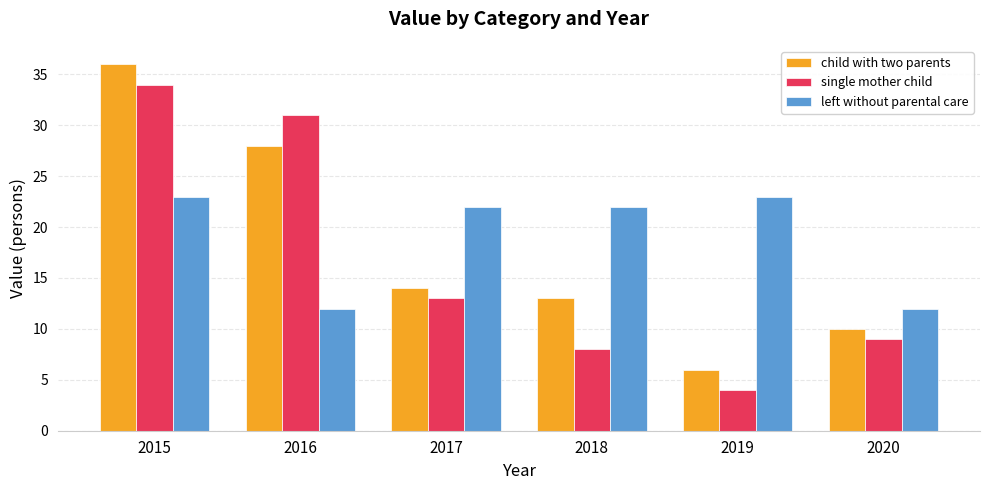

How many data points does each series have?

6